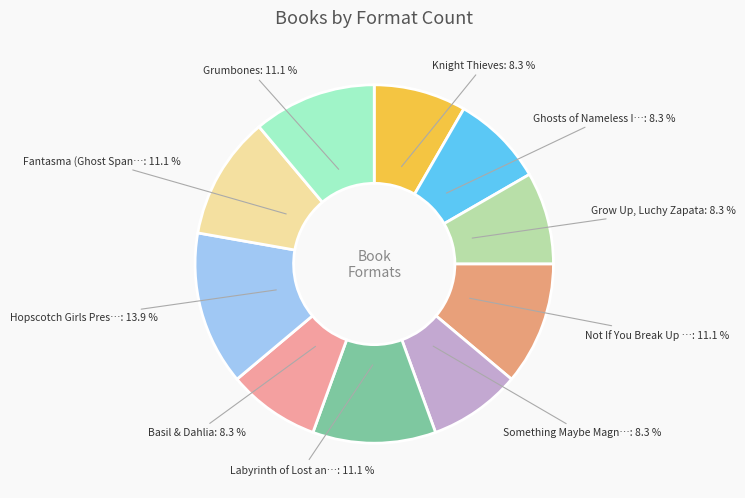

How many slices are in this pie chart?

10